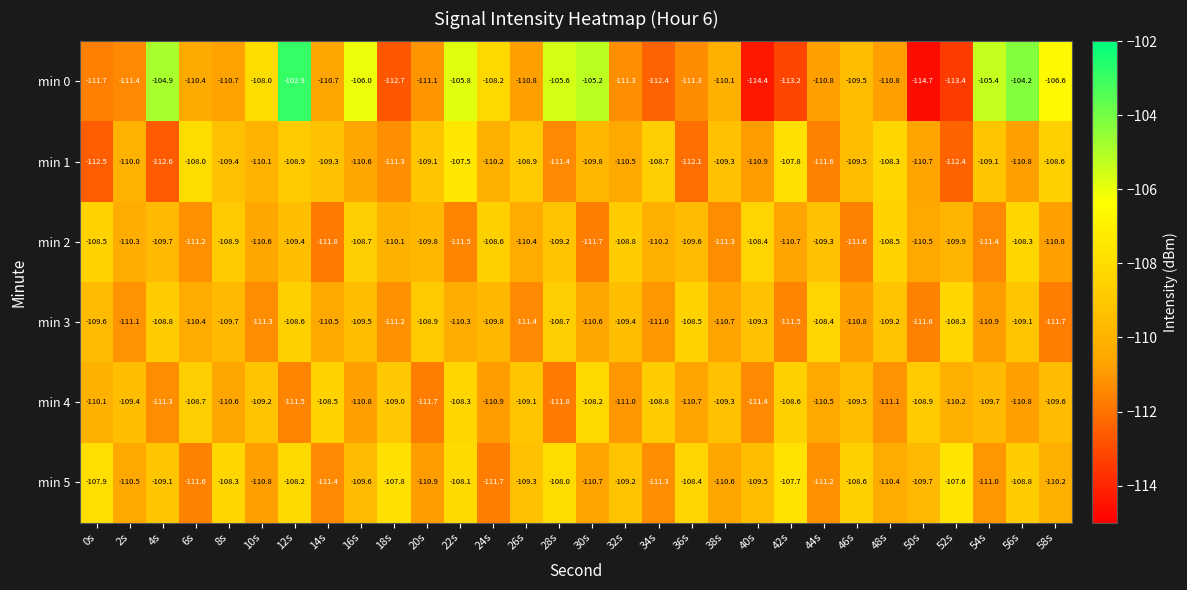

Which series has the largest range (max minus min)?

min 0